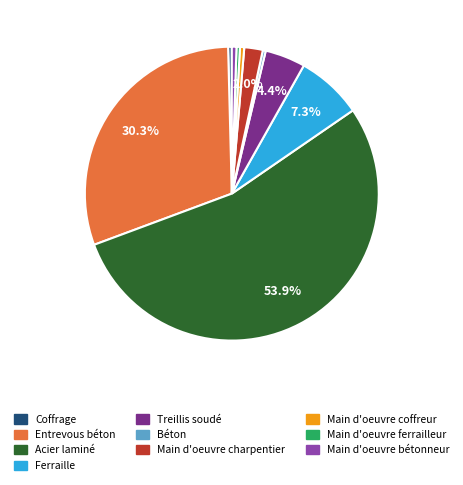

Is there any slice that represents more than half of the pie?

Yes